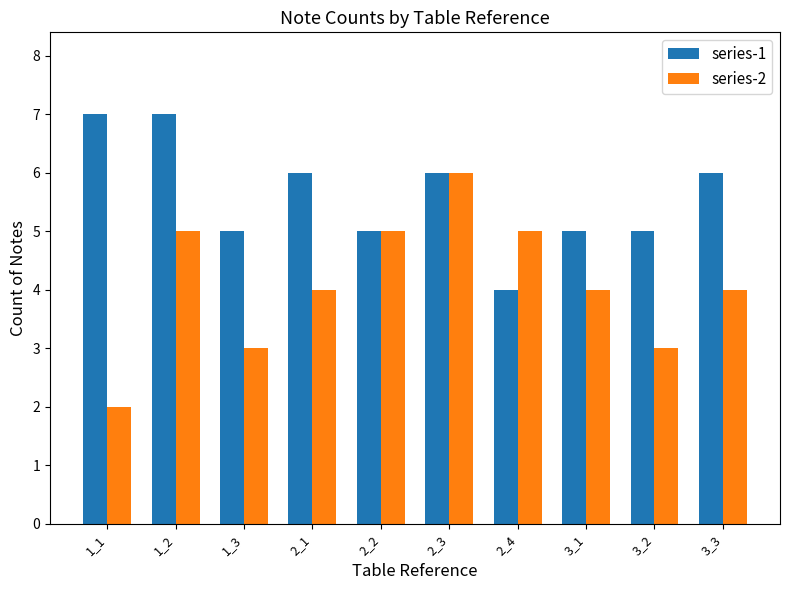

Reading right to left, what are all the values shown in this chart?

series-1: 6	5	5	4	6	5	6	5	7	7
series-2: 4	3	4	5	6	5	4	3	5	2